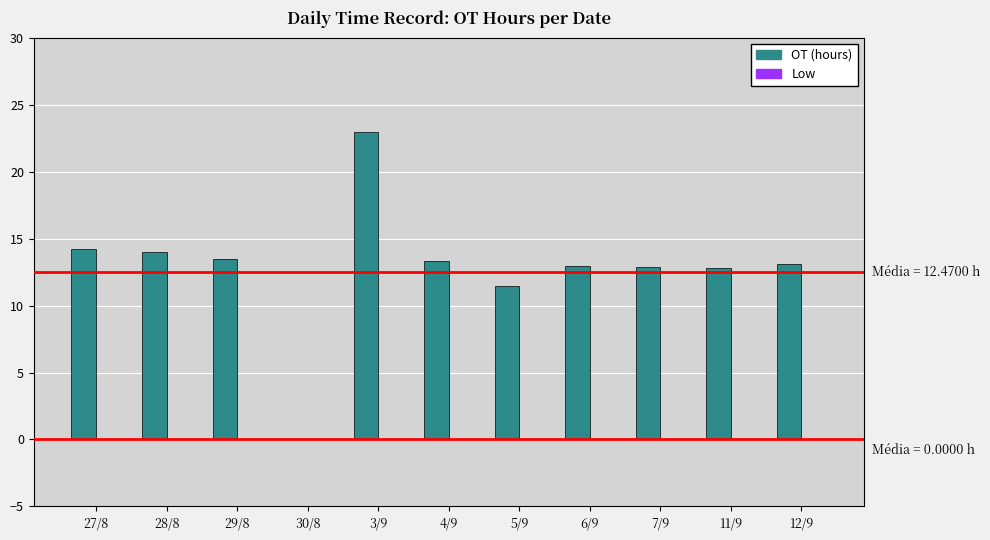

What is the maximum value shown in the chart?

22.9